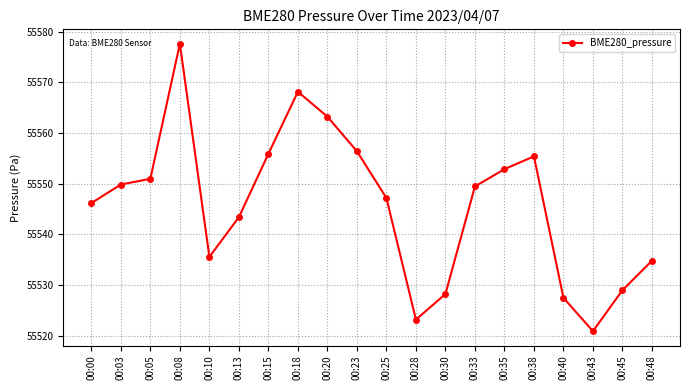

Is it true that the value at 00:08 is 92672.9?

False